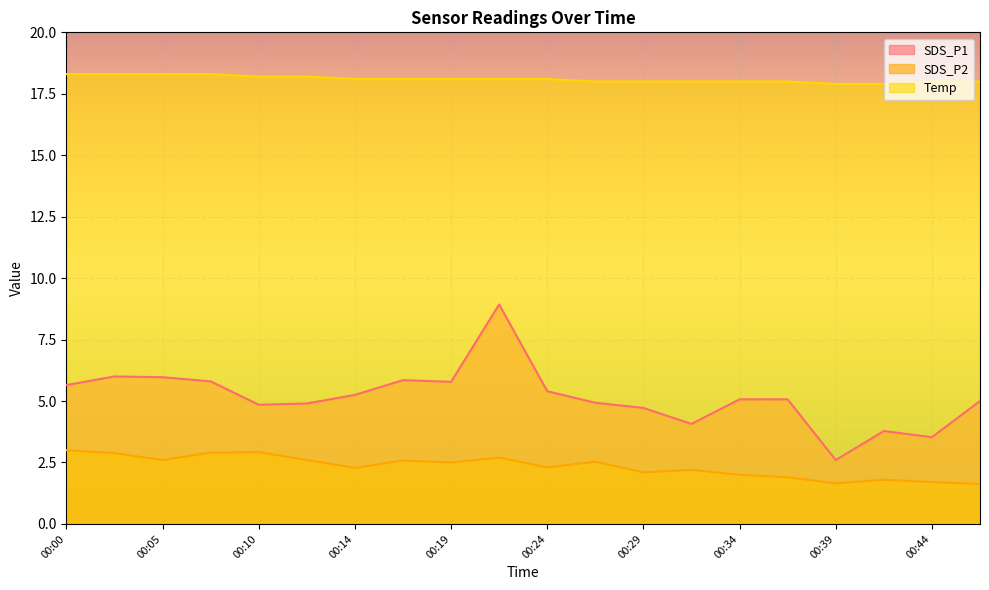

Rank the series by their average value, from lowest to highest.

SDS_P2, SDS_P1, Temp